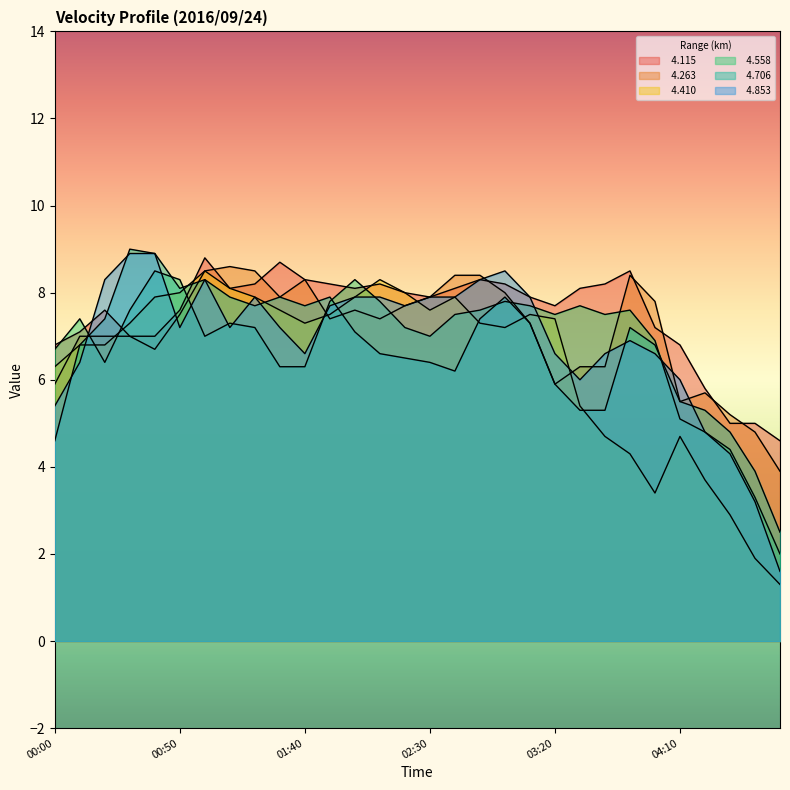

The   4.706 series shows 4.1 at 04:50. True or false?

False